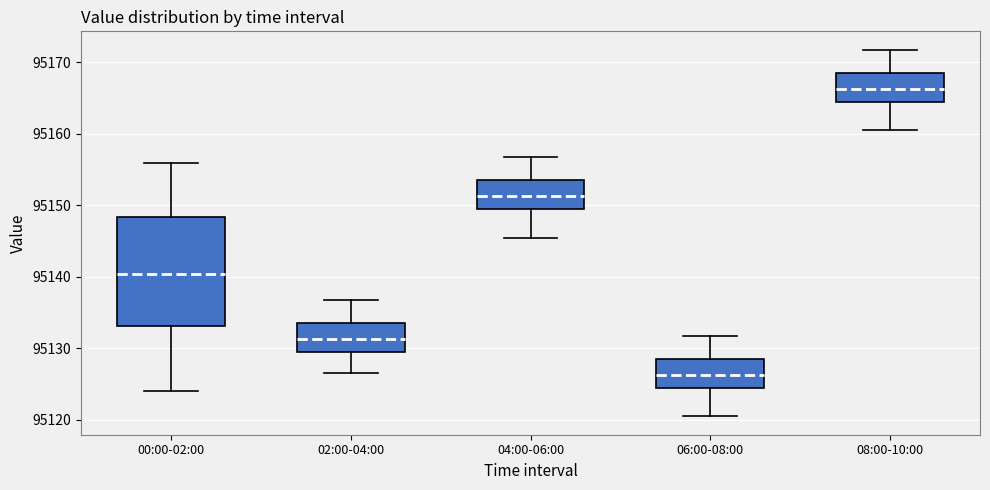

Comparing the boxes themselves (not the whiskers), which one is the tallest?

00:00-02:00